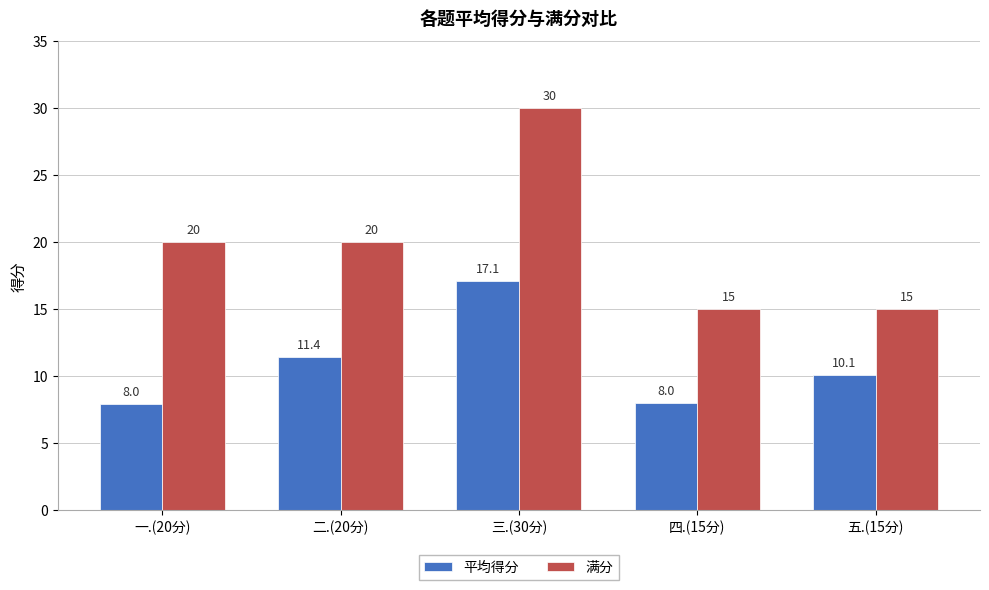

Is the value of 平均得分 at 四.(15分) greater than the value of 满分 at 五.(15分)?

No